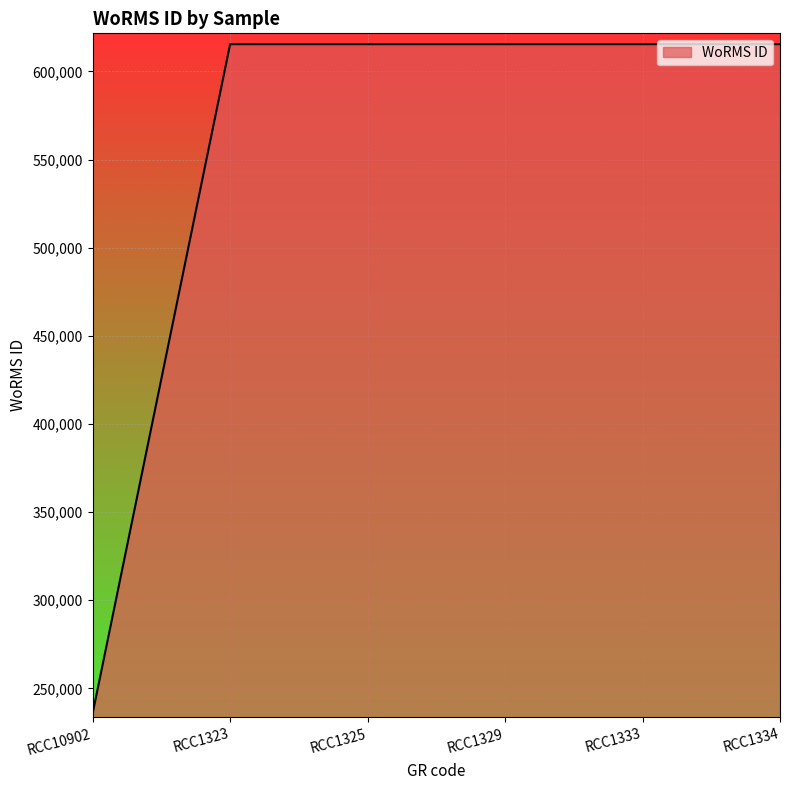

Reading left to right, extract all data points from this chart.

235863	615435	615435	615435	615435	615435